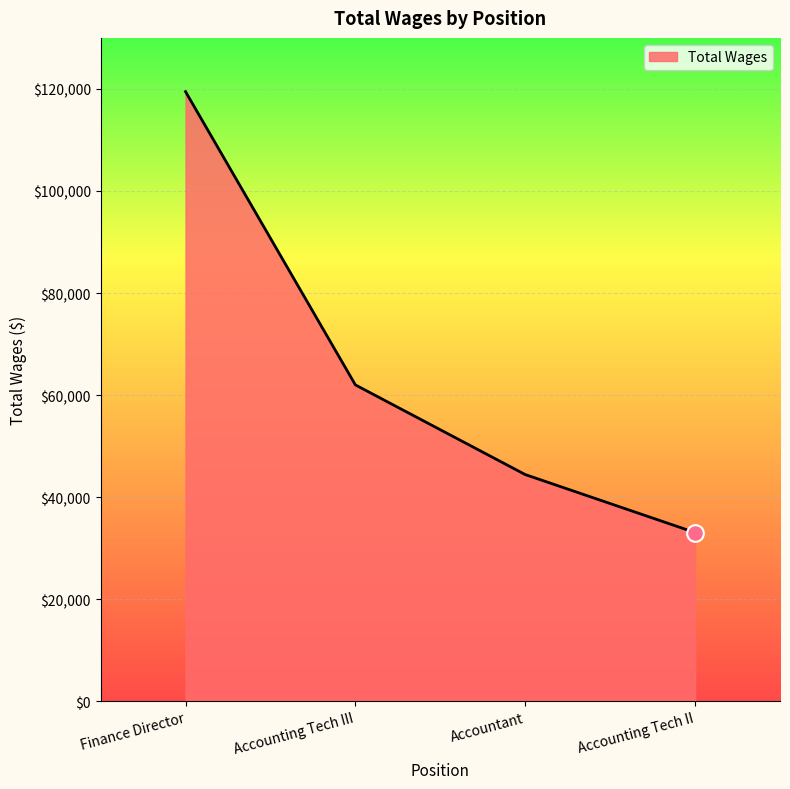

Count the values in the range 44429 to 119465.

3